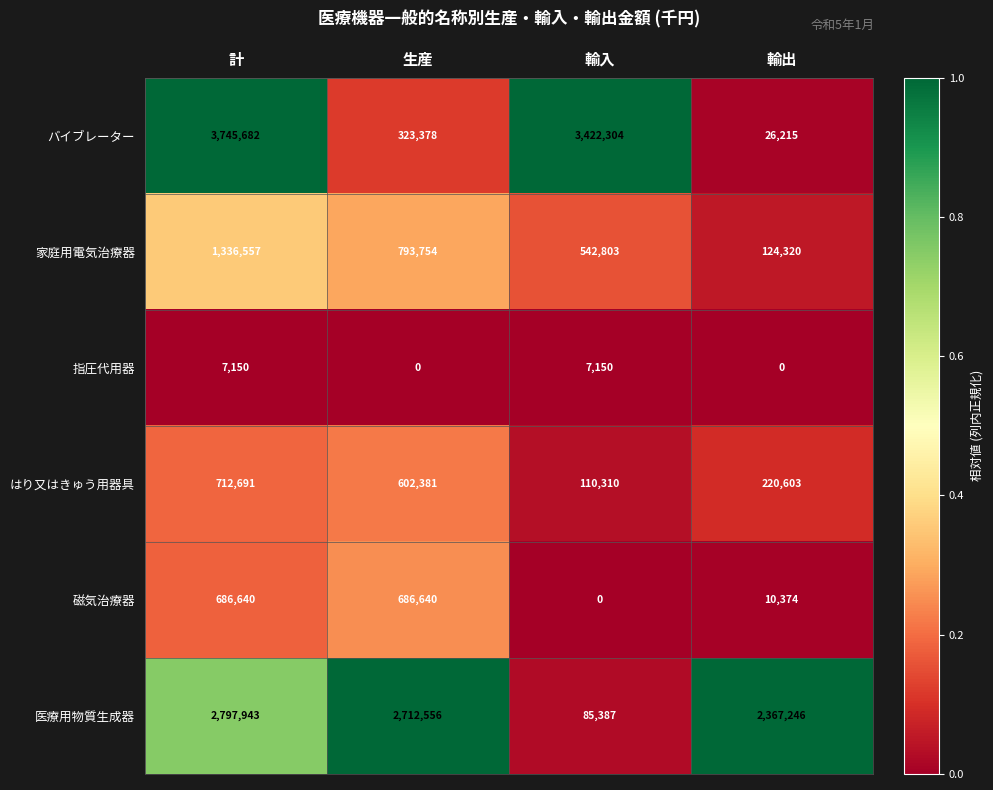

How many positive values does the 磁気治療器 series have?

3